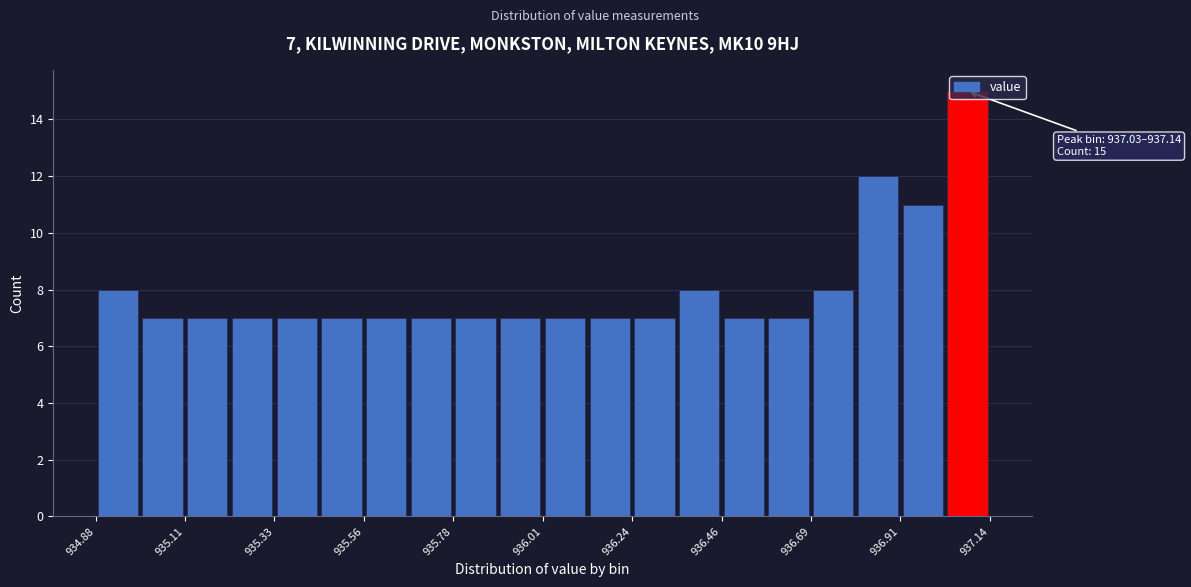

Around what value on the x-axis is the tallest bar? Give the approximate position of its centre, as read against the axis.

937.10